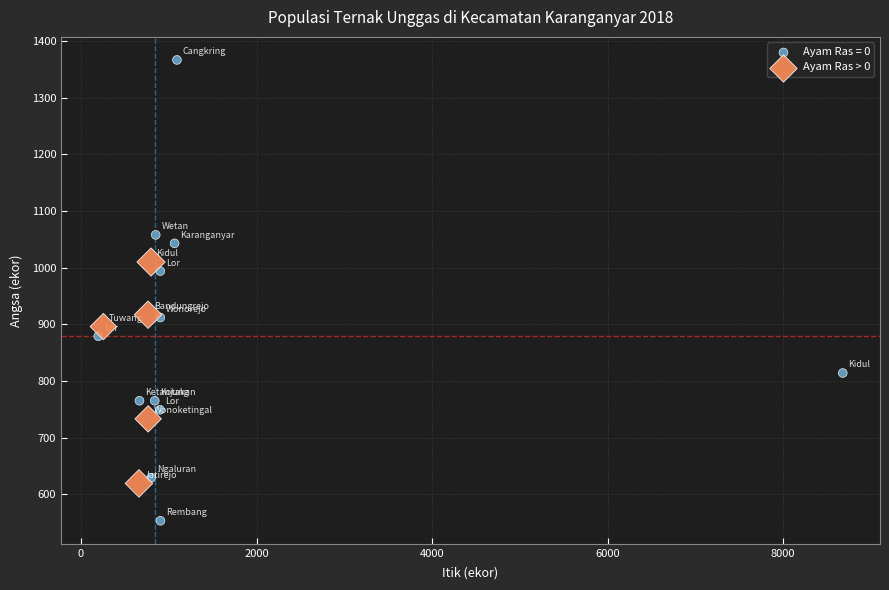

Which series has the widest spread of Y values?

Ayam Ras = 0